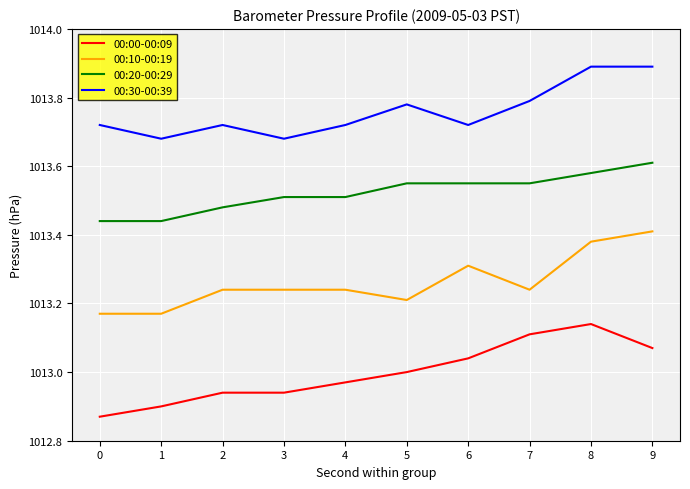

How many series are shown in this chart?

4